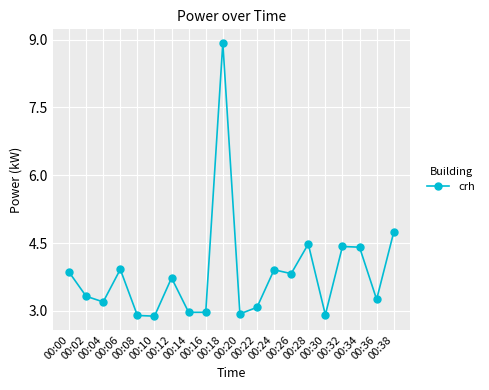

What is the smallest value displayed?

2.9